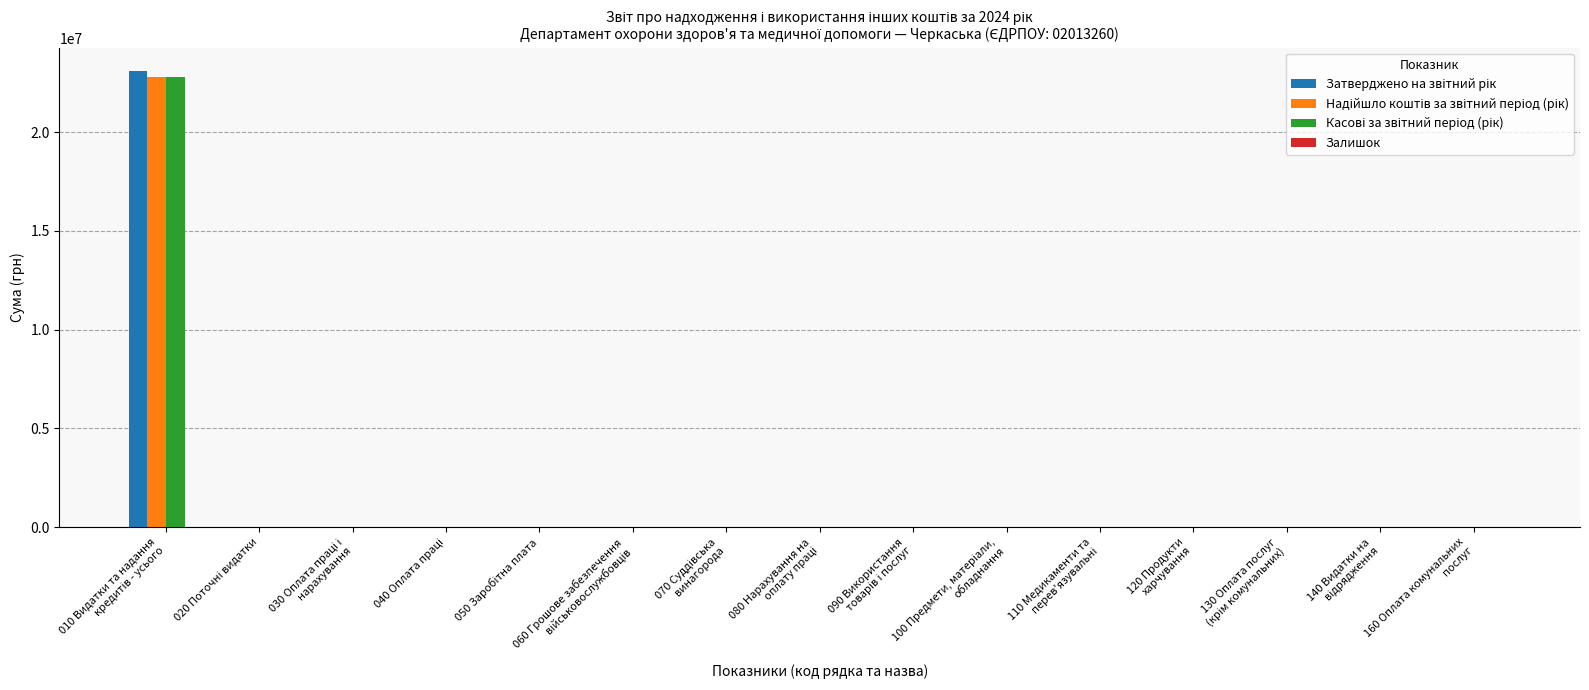

What is the maximum value shown in the chart?

23112073.7